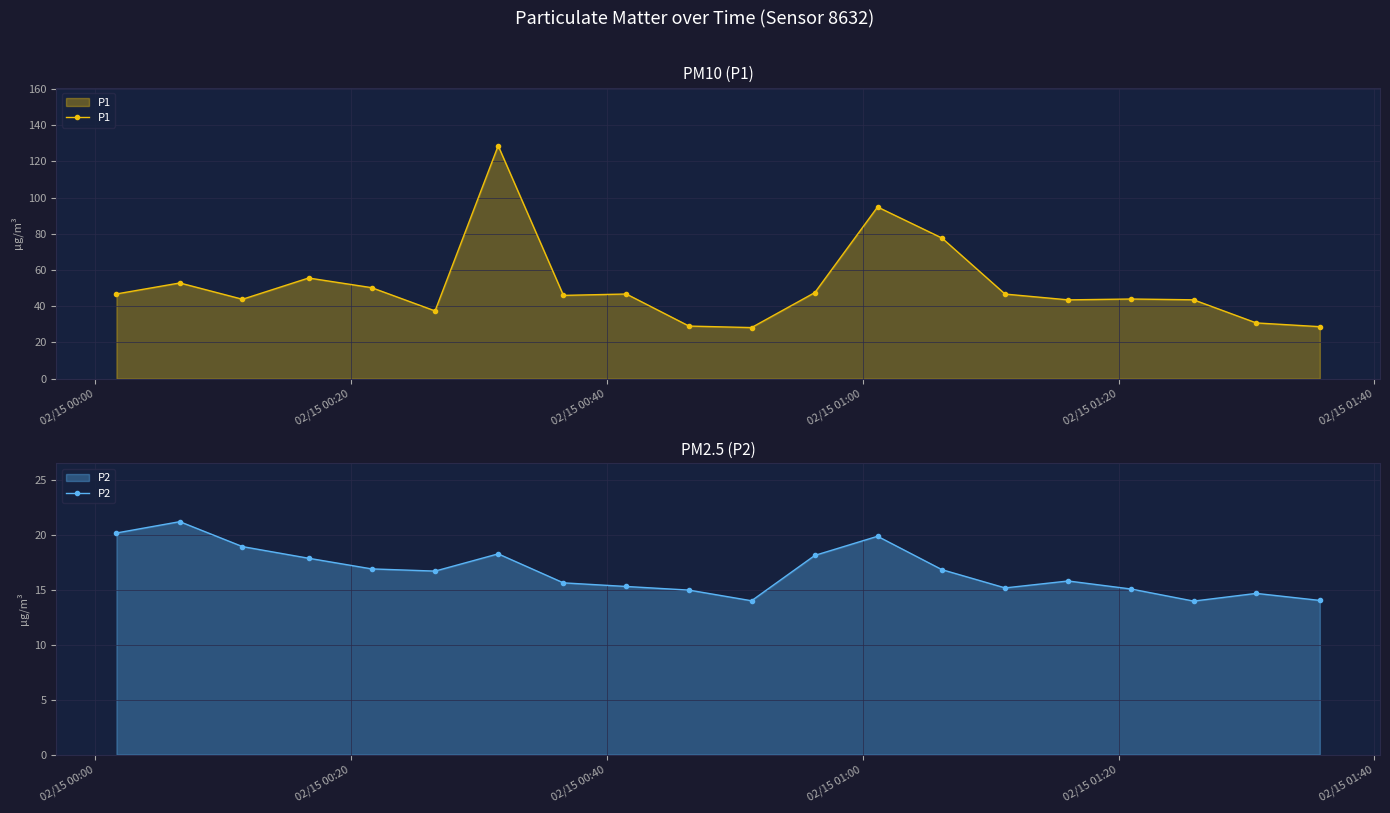

How many data points in P2 are above 16?

10